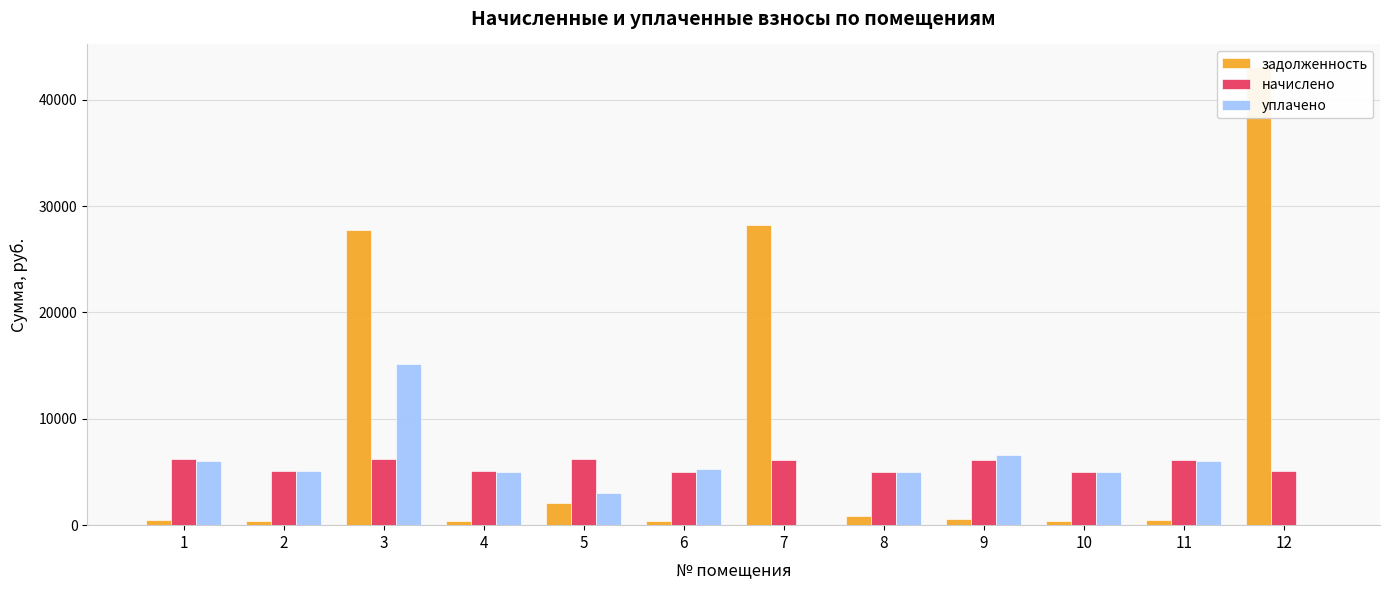

The задолженность series shows 2090.3 at 5. True or false?

True